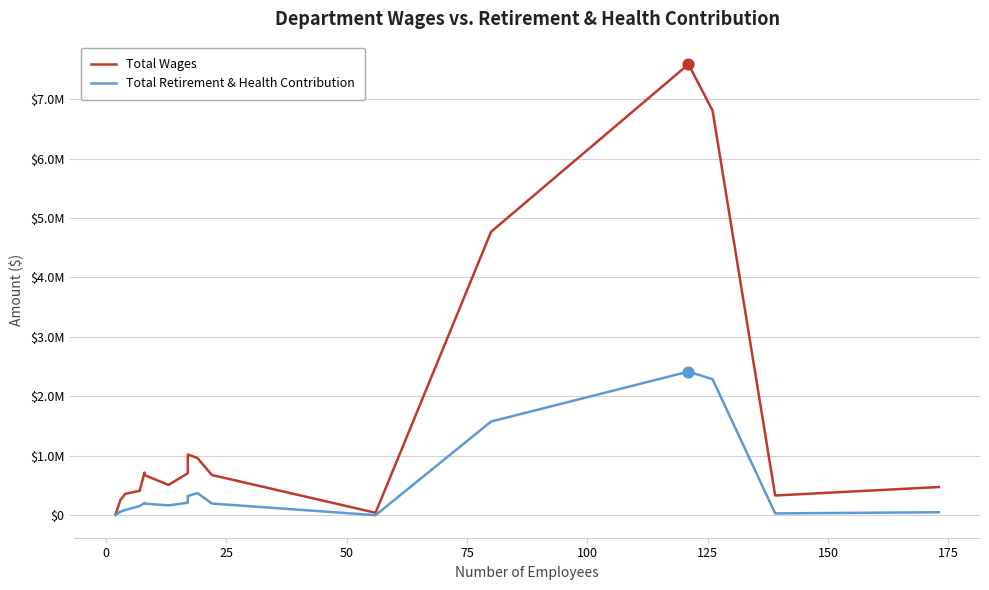

Which series reaches the minimum Y coordinate?

Total Retirement & Health Contribution